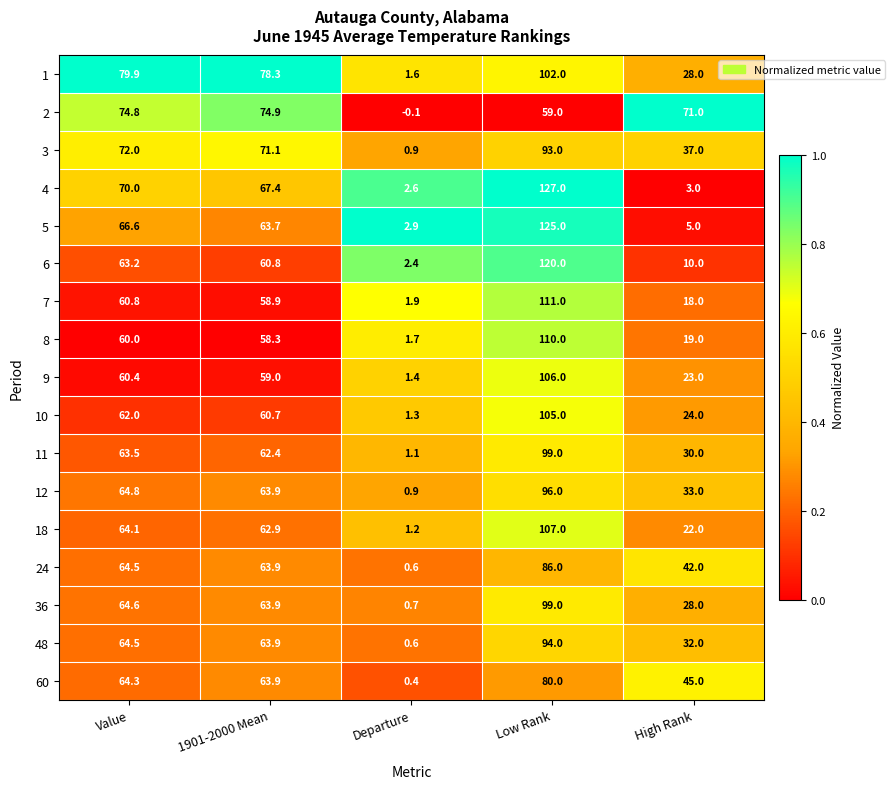

Is it true that 36 equals 38.8 at Value?

False